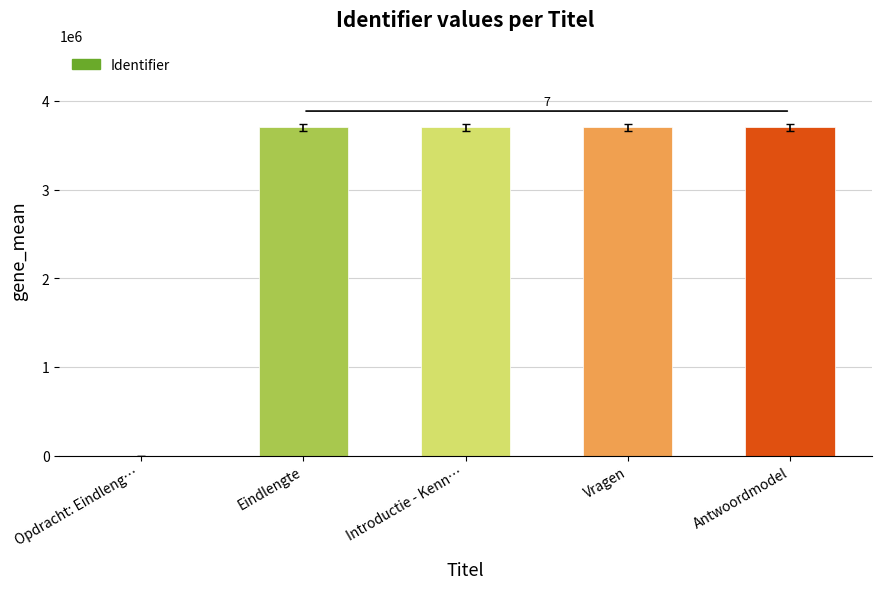

What is the ratio of the value at Introductie - Kenn… to the value at Antwoordmodel?

1.0